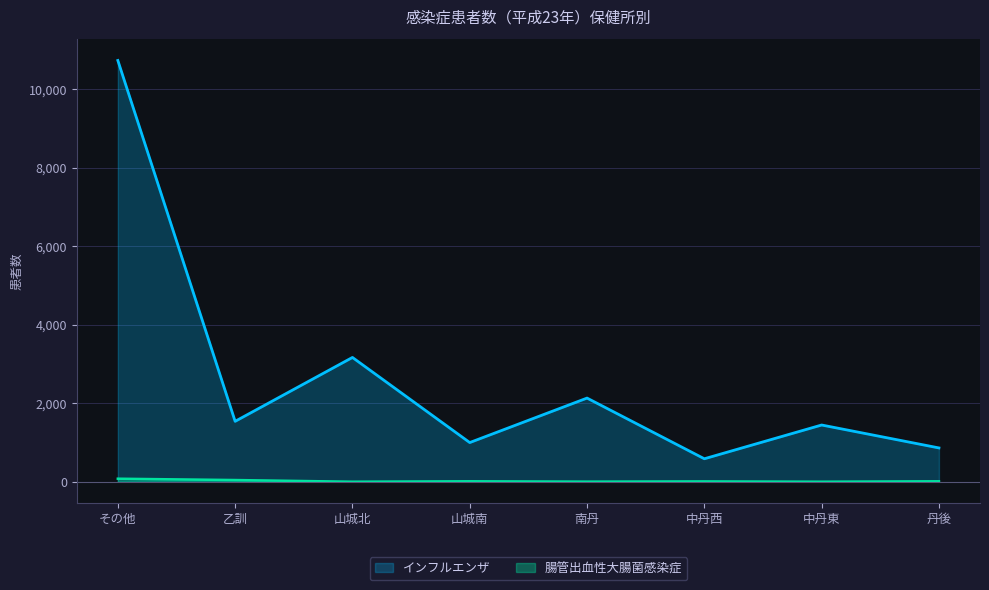

True or false: インフルエンザ and 腸管出血性大腸菌感染症 intersect in this chart.

False